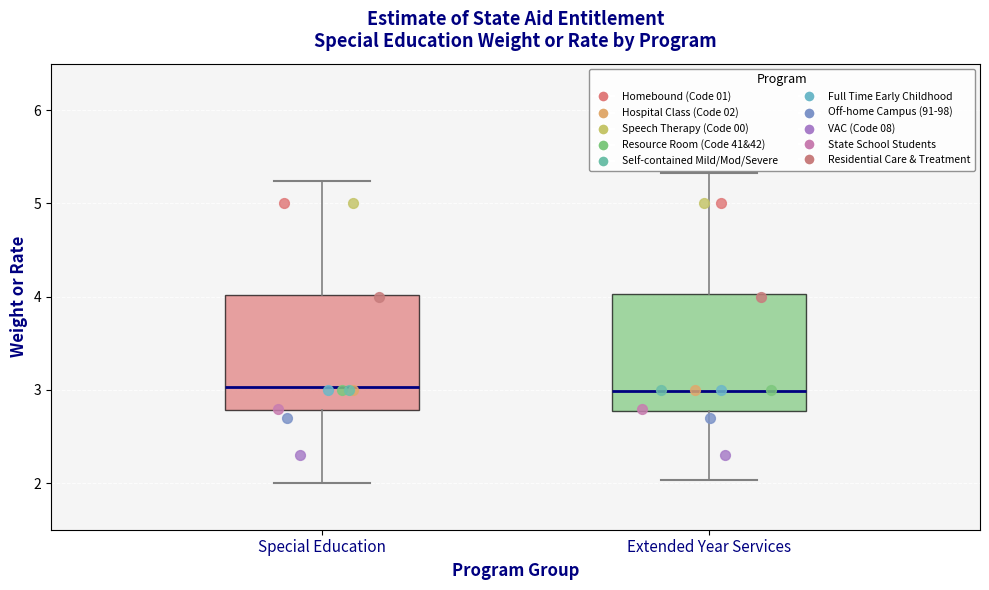

Where is the lower edge of the box for Extended Year Services on the y-axis? The values are not printed on the chart, so give them approximately, as read against the axis.

2.8